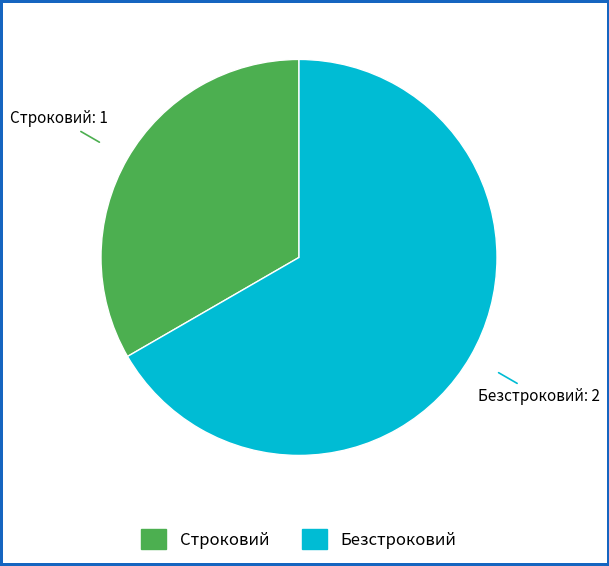

True or false: Строковий accounts for 33% of the total.

True